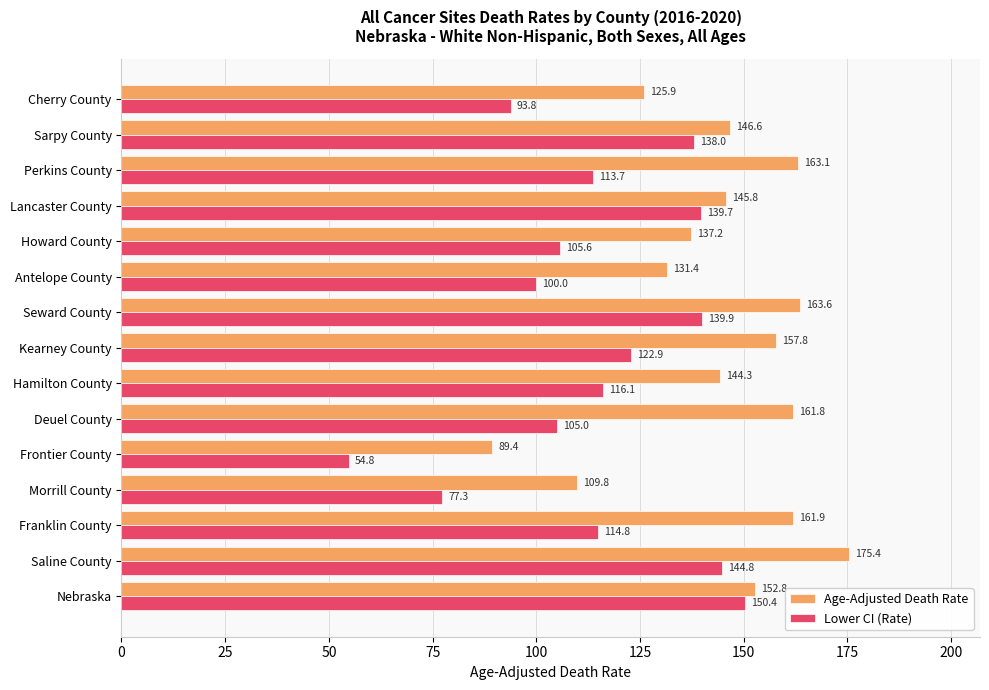

What is the sum of the Age-Adjusted Death Rate values at Perkins County and Deuel County?

324.9